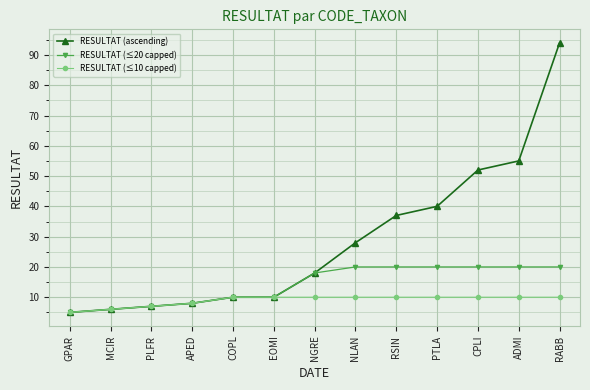

Between MCIR and ADMI, which series saw the biggest shift?

RESULTAT (ascending)